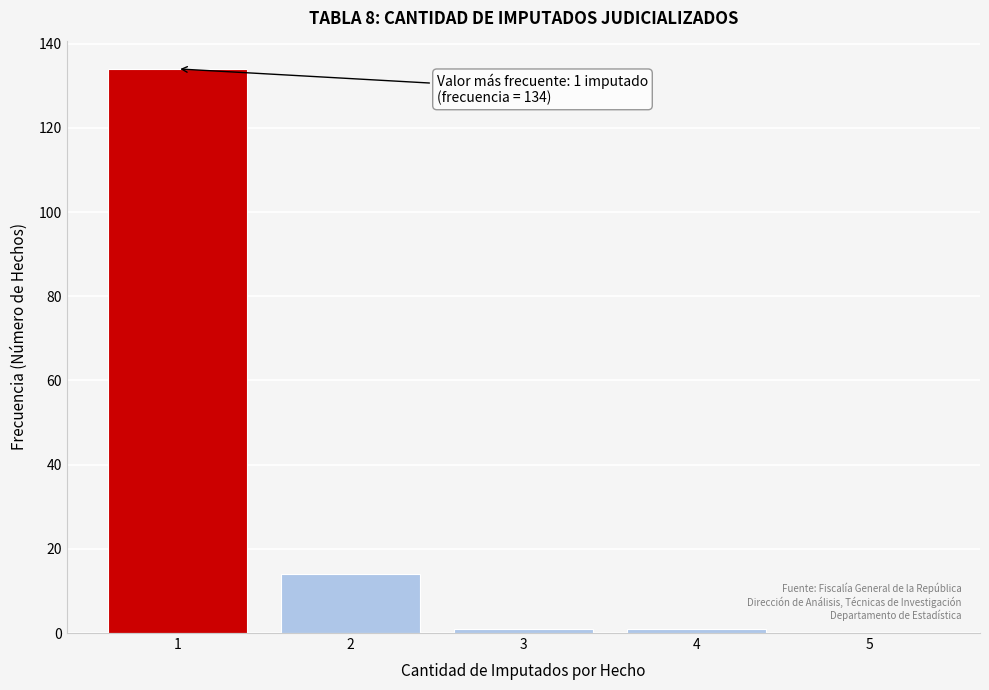

Over which range of the x-axis is the bar tallest?

0.5 to 1.5